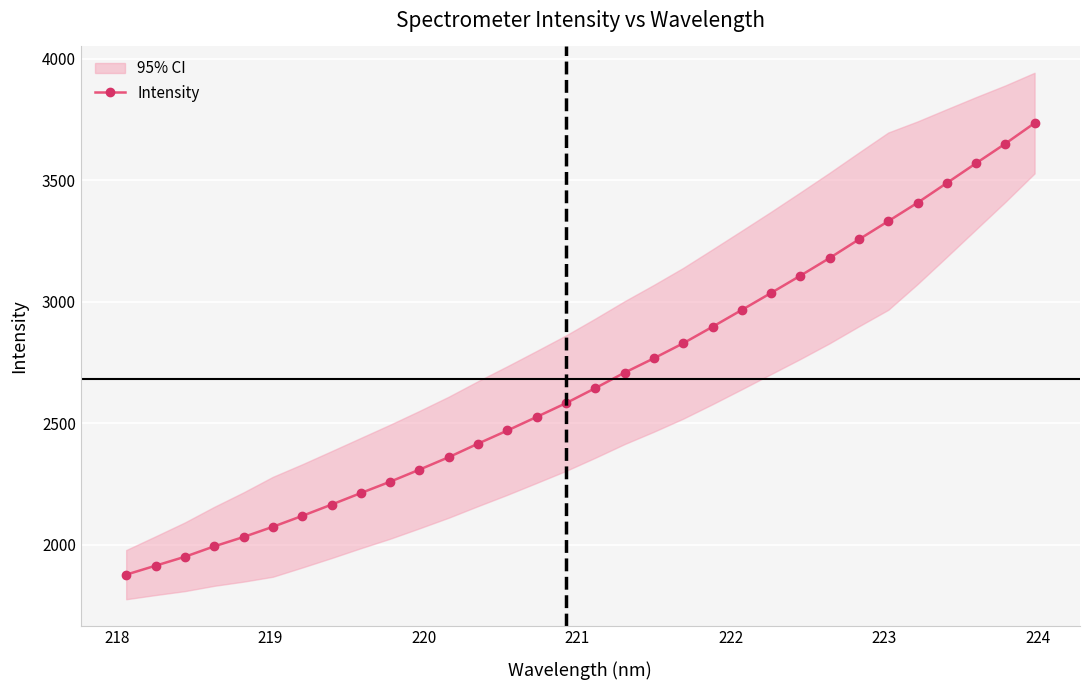

What is the minimum value for Intensity?

1877.9